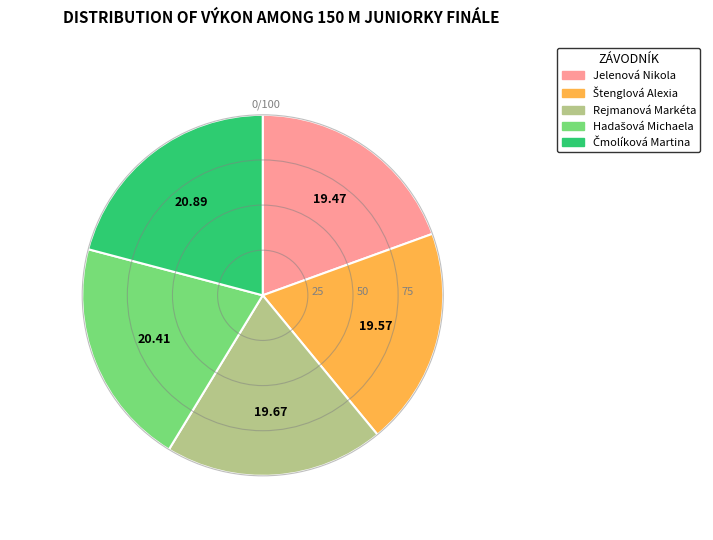

Count the number of slices in the pie.

5